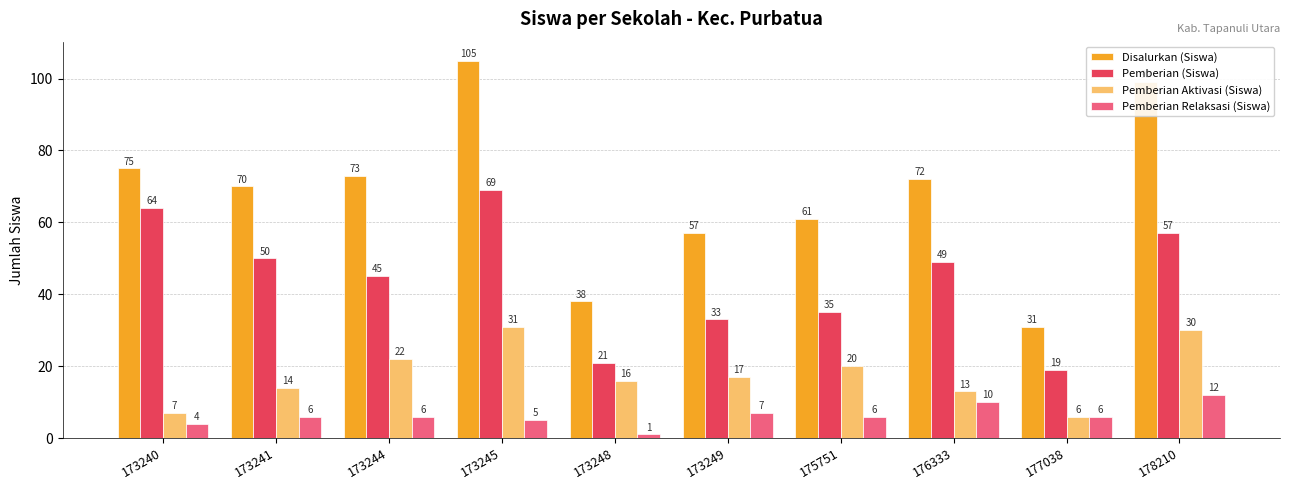

What is the difference between the maximum and minimum values in the Pemberian Relaksasi (Siswa) series?

11